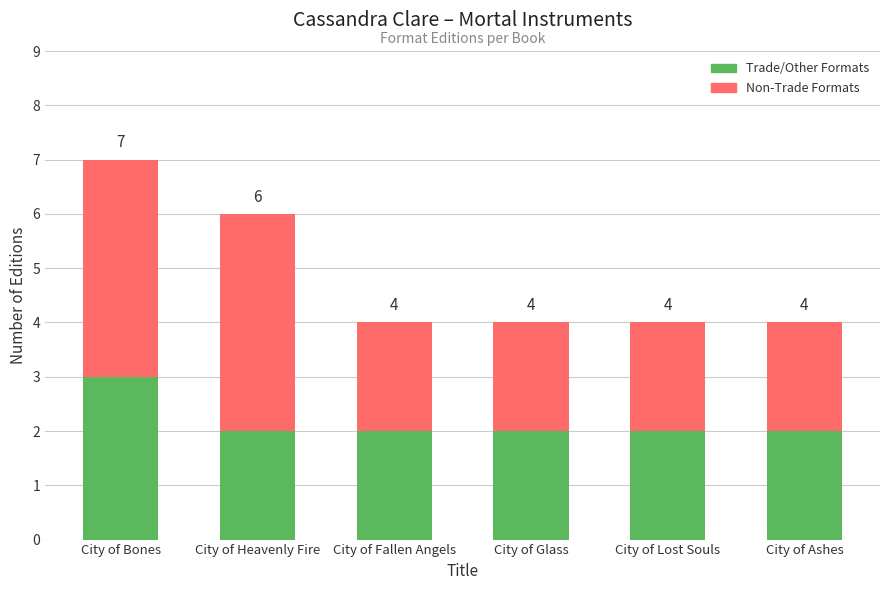

What is the sum of the Trade/Other Formats values at City of Fallen Angels and City of Bones?

5